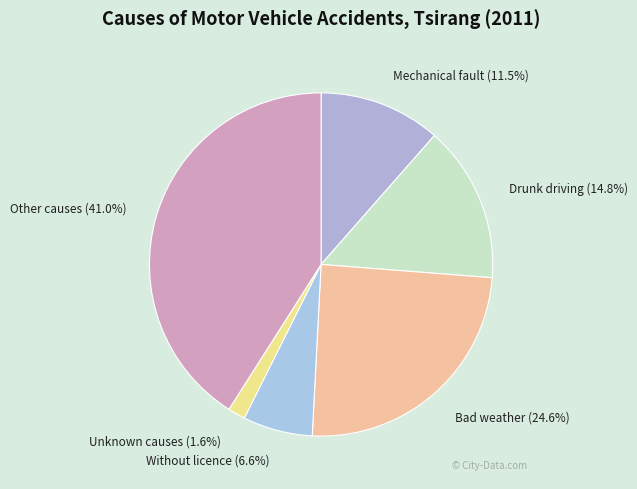

Which has a higher value, Mechanical fault or Without licence?

Mechanical fault